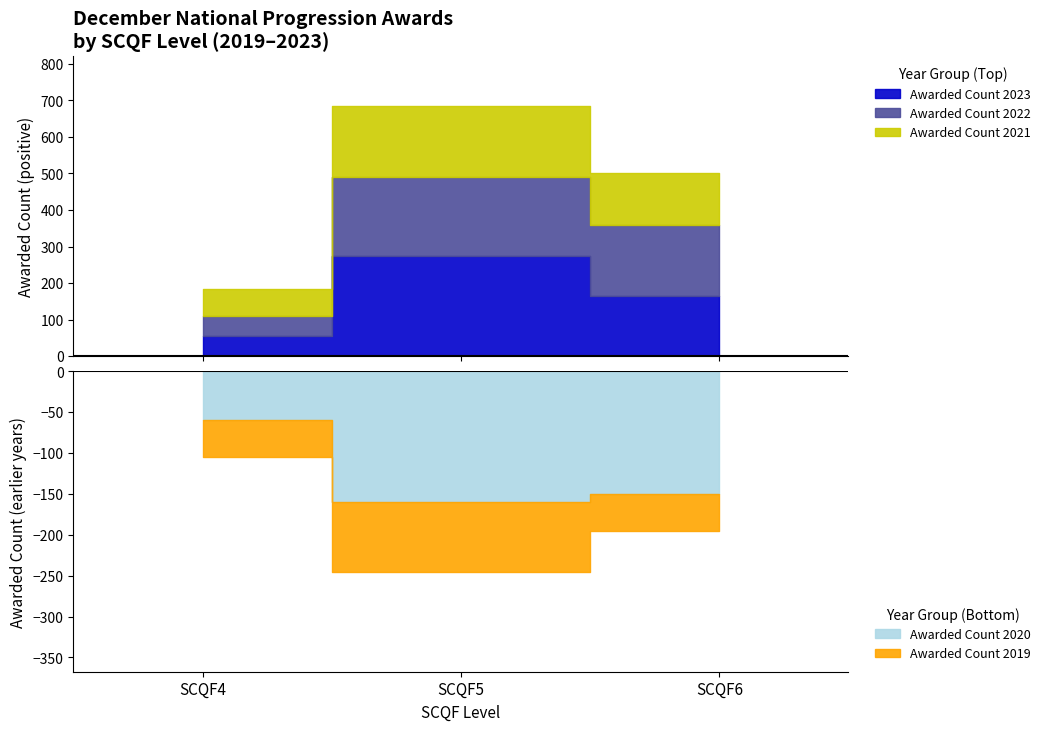

Rank the categories by Awarded Count 2021 value from lowest to highest.

SCQF4, SCQF6, SCQF5